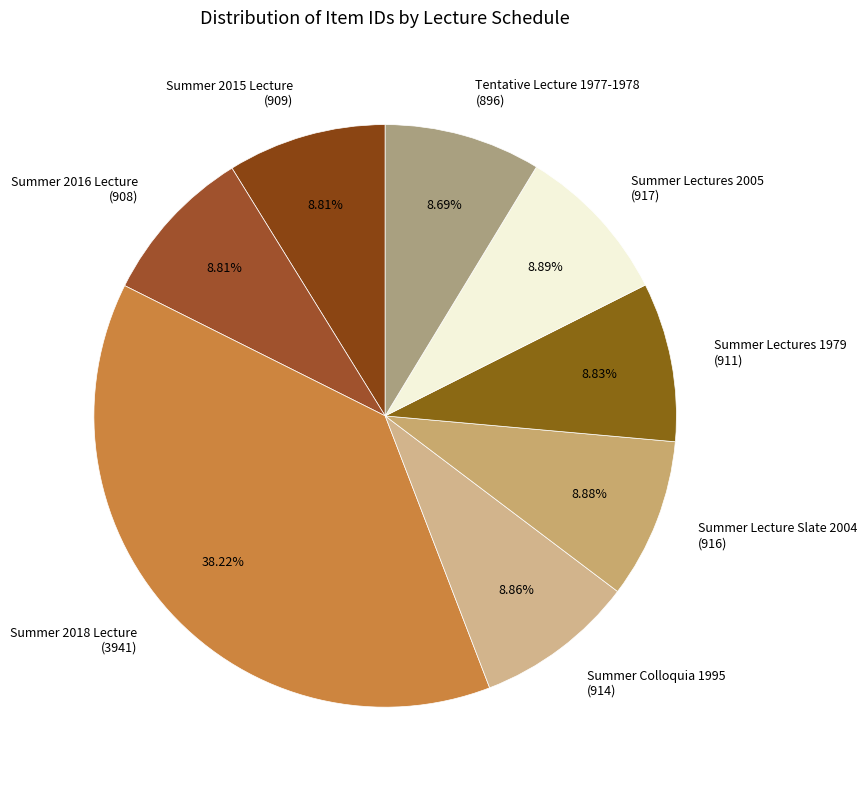

The Summer 2016 Lecture slice represents 9% of the pie. True or false?

True